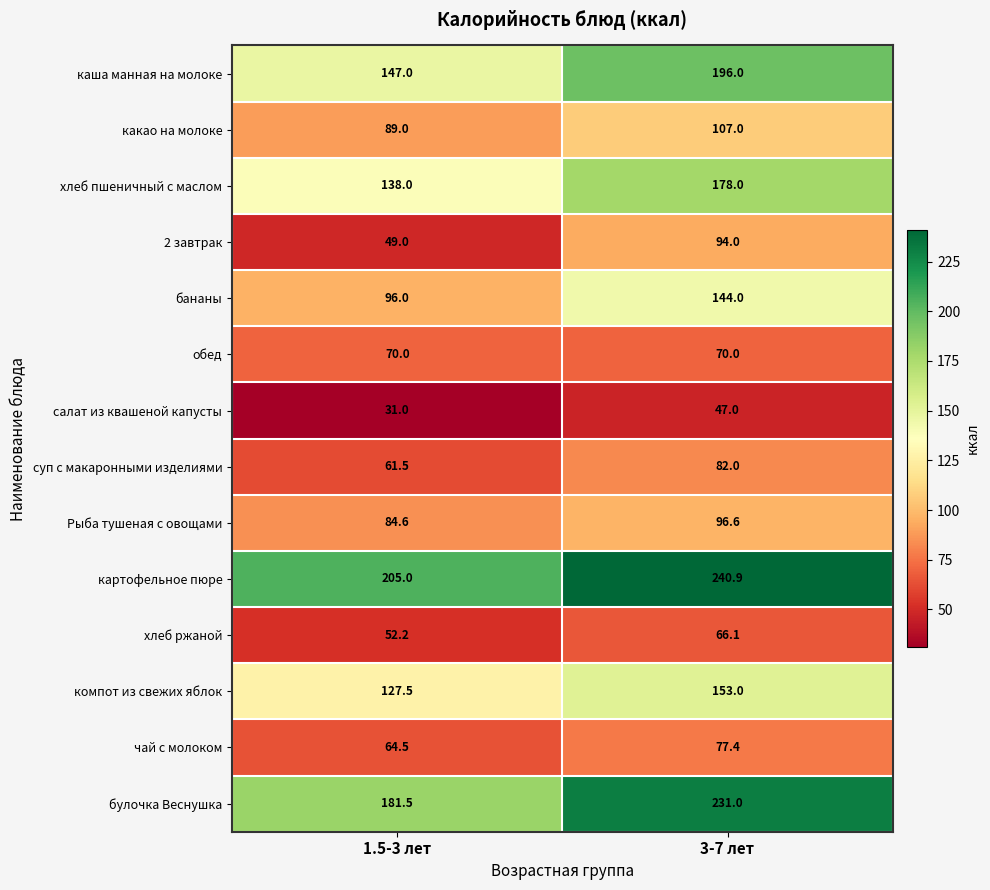

What is the sum of all хлеб ржаной values?

118.3